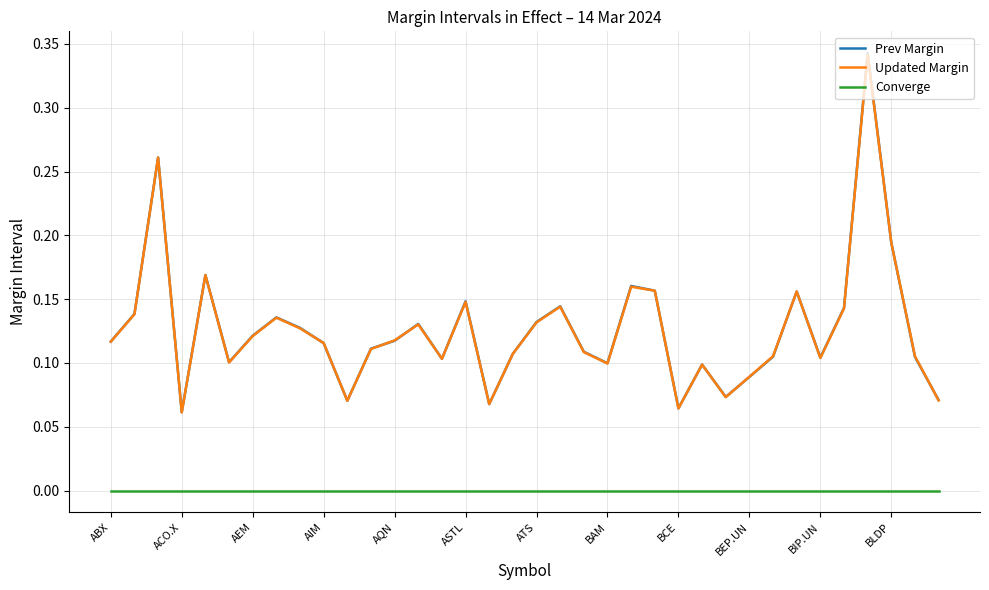

At how many categories does at least one series exceed 0?

36